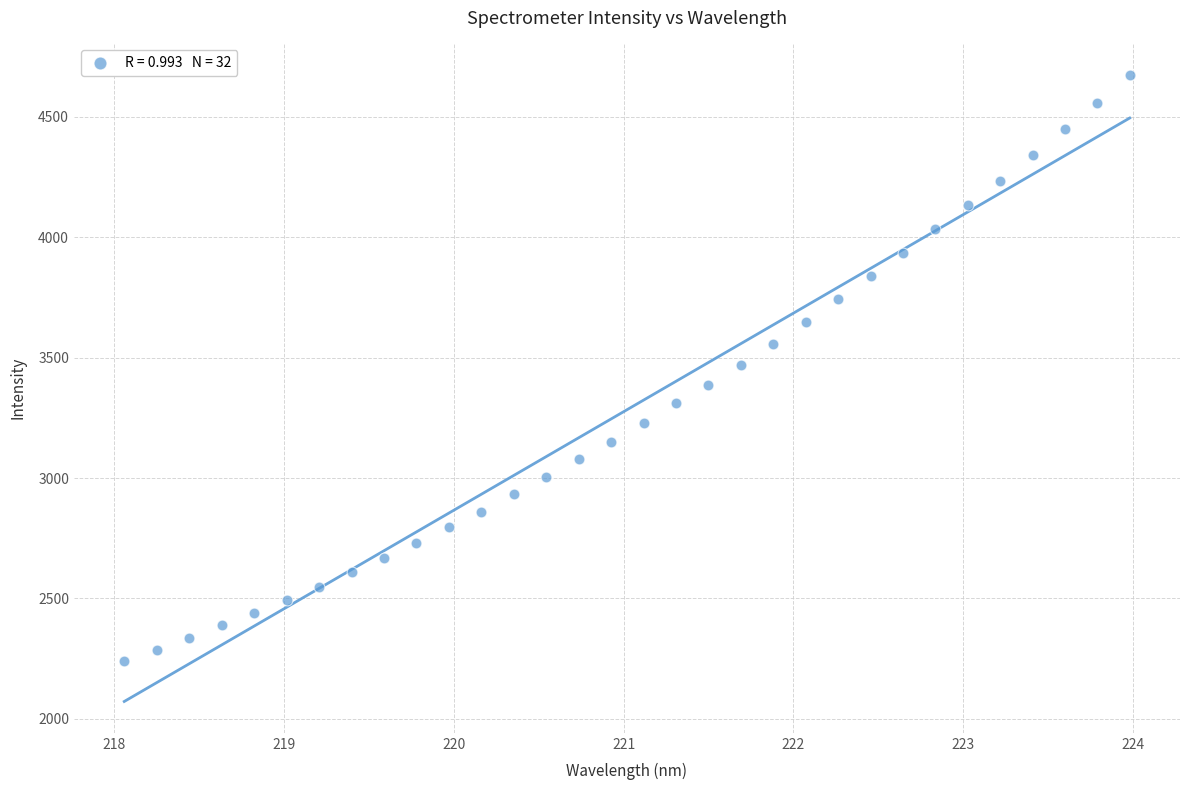

What is the range of X values (max minus min)?

5.9